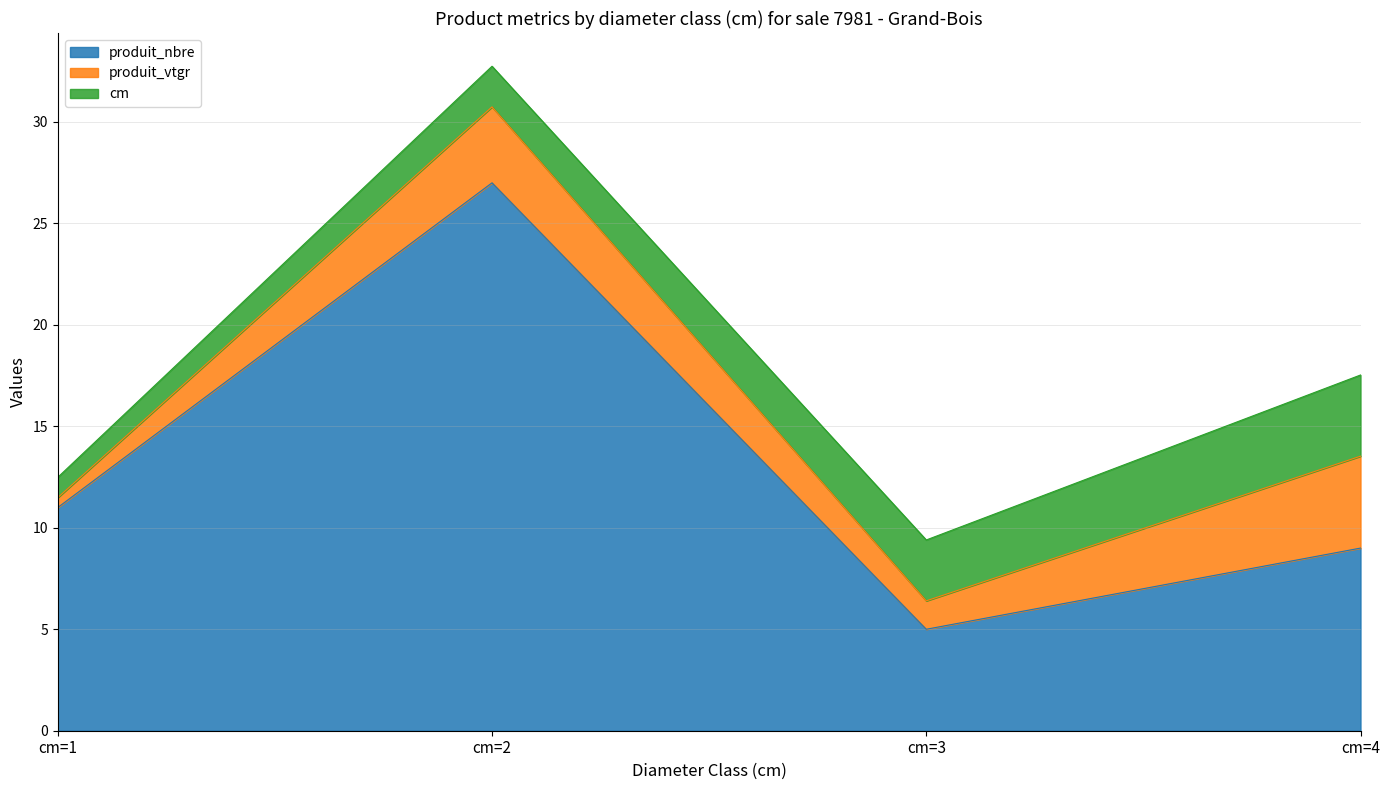

True or false: cm has a value of 1.0 at cm=1.

True